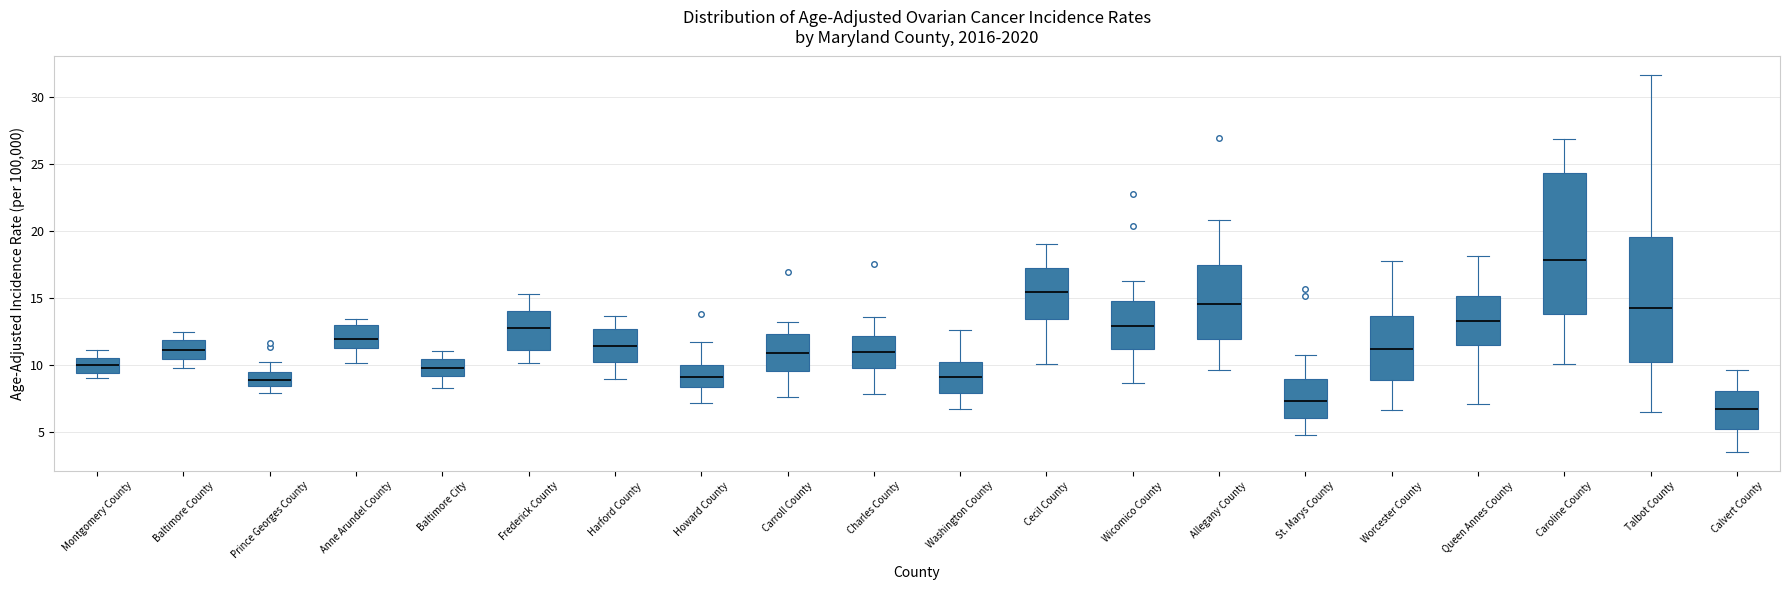

Reading left to right, transcribe this box plot: for each box, give where its median line is, the range the box spans, and where its two whiskers end, as read against the y-axis. The values are not printed on the chart, so give them approximately, as read against the axis.

Montgomery County: median 10.0, box 9.5 to 10.5, whiskers 9.0 to 11.0
Baltimore County: median 11.0, box 10.5 to 12.0, whiskers 10.0 to 12.5
Prince Georges County: median 9.0, box 8.5 to 9.5, whiskers 8.0 to 10.5
Anne Arundel County: median 12.0, box 11.5 to 13.0, whiskers 10.0 to 13.5
Baltimore City: median 10.0, box 9.0 to 10.5, whiskers 8.5 to 11.0
Frederick County: median 13.0, box 11.0 to 14.0, whiskers 10.0 to 15.5
Harford County: median 11.5, box 10.5 to 12.5, whiskers 9.0 to 13.5
Howard County: median 9.0, box 8.5 to 10.0, whiskers 7.0 to 12.0
Carroll County: median 11.0, box 9.5 to 12.5, whiskers 7.5 to 13.0
Charles County: median 11.0, box 10.0 to 12.0, whiskers 8.0 to 13.5
Washington County: median 9.0, box 8.0 to 10.5, whiskers 6.5 to 12.5
Cecil County: median 15.5, box 13.5 to 17.5, whiskers 10.0 to 19.0
Wicomico County: median 13.0, box 11.0 to 15.0, whiskers 8.5 to 16.5
Allegany County: median 14.5, box 12.0 to 17.5, whiskers 9.5 to 21.0
St. Marys County: median 7.5, box 6.0 to 9.0, whiskers 5.0 to 11.0
Worcester County: median 11.0, box 9.0 to 13.5, whiskers 6.5 to 18.0
Queen Annes County: median 13.5, box 11.5 to 15.0, whiskers 7.0 to 18.0
Caroline County: median 18.0, box 14.0 to 24.5, whiskers 10.0 to 27.0
Talbot County: median 14.5, box 10.5 to 19.5, whiskers 6.5 to 31.5
Calvert County: median 6.5, box 5.0 to 8.0, whiskers 3.5 to 9.5